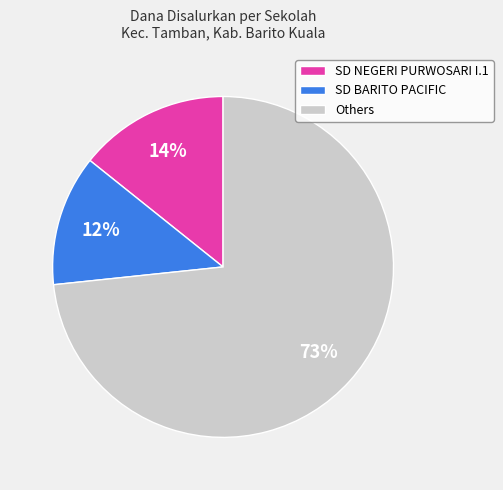

Do Others and SD NEGERI PURWOSARI I.1 together represent more than half of the pie?

Yes